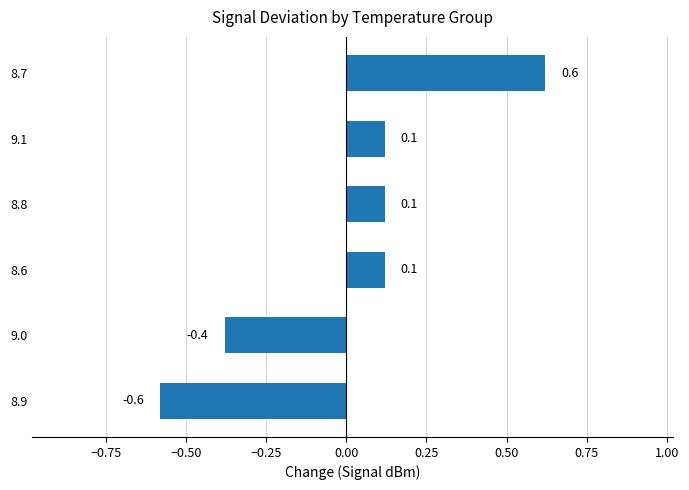

How many values are below zero?

2